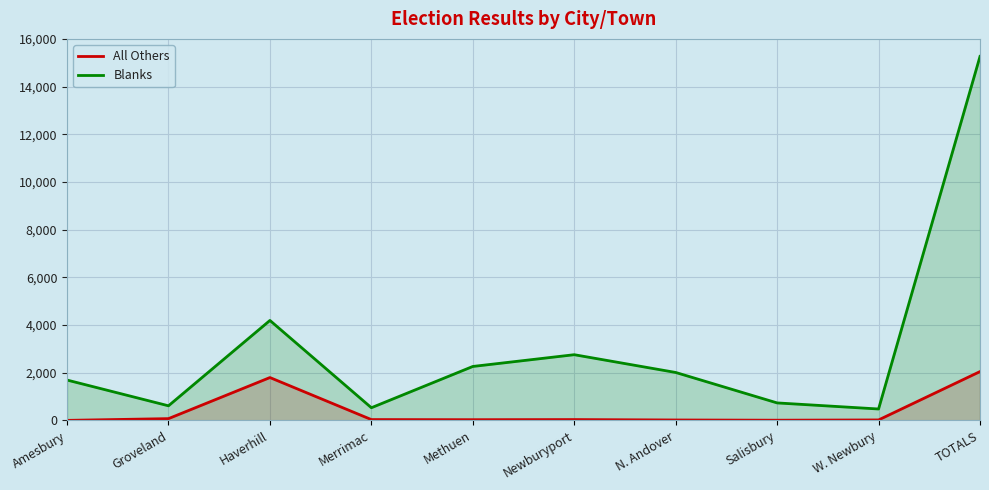

True or false: All Others and Blanks cross at least once.

False